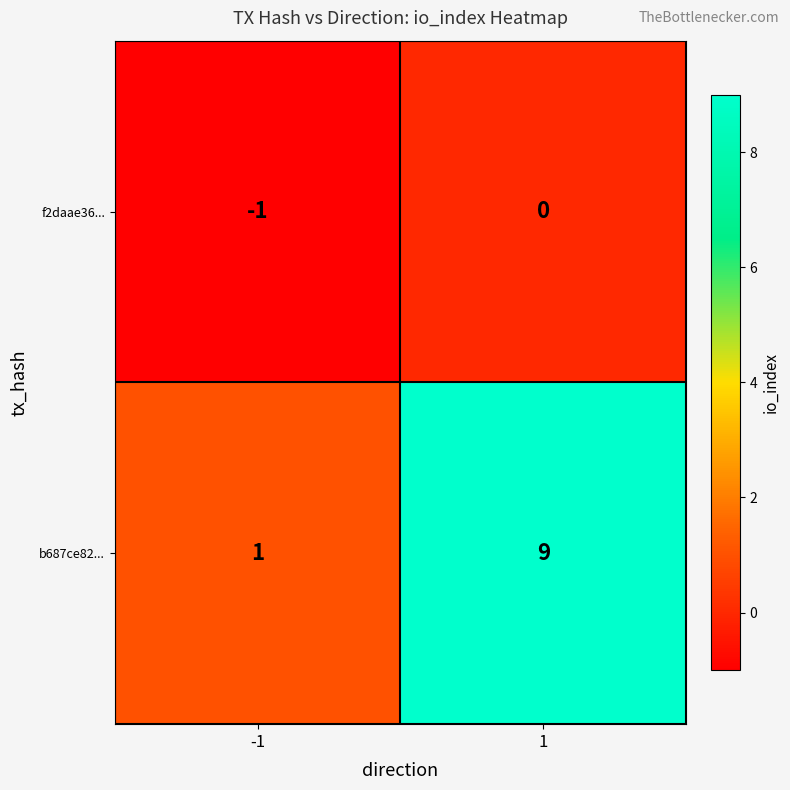

Reading left to right, what are all the values shown in this chart?

f2daae36...: -1=-1	1=0
b687ce82...: -1=1	1=9